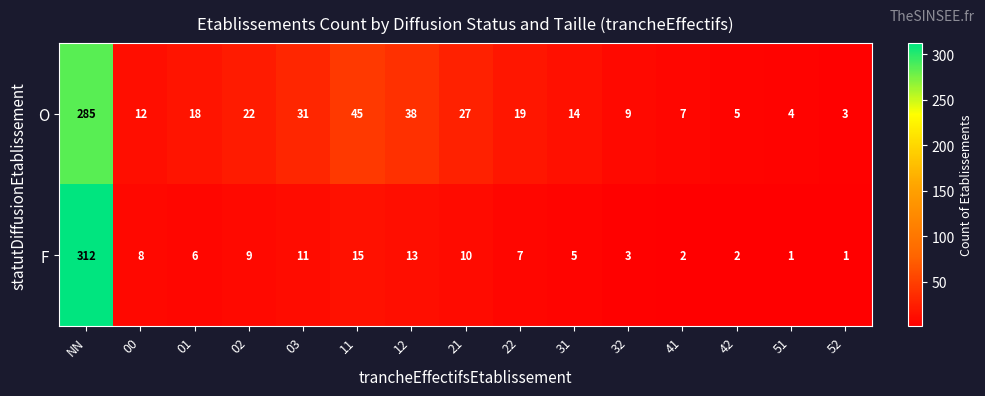

What is the greatest value displayed?

312